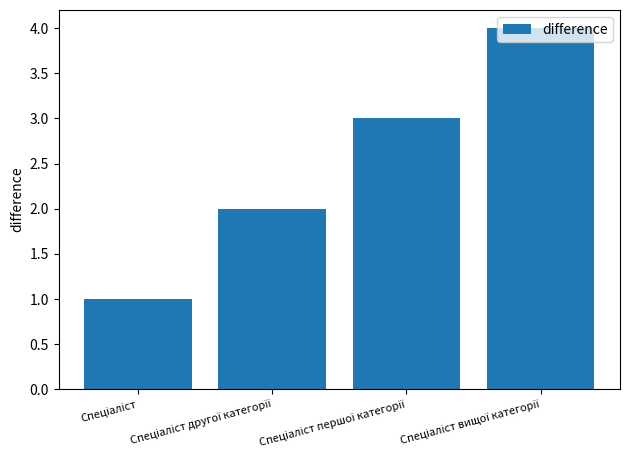

How many data points does each series have?

4